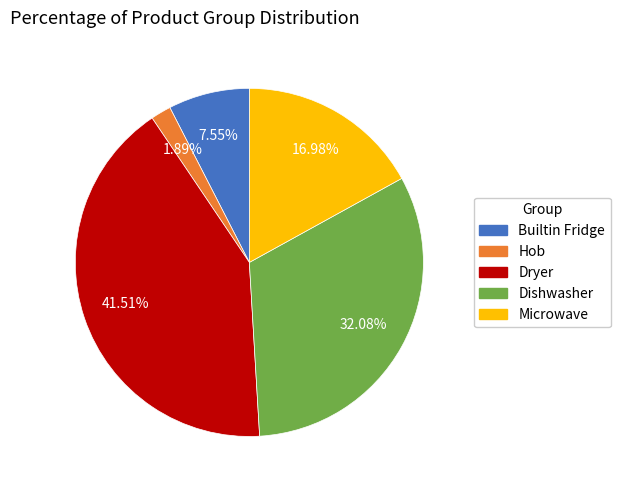

Does any single category account for the majority?

No